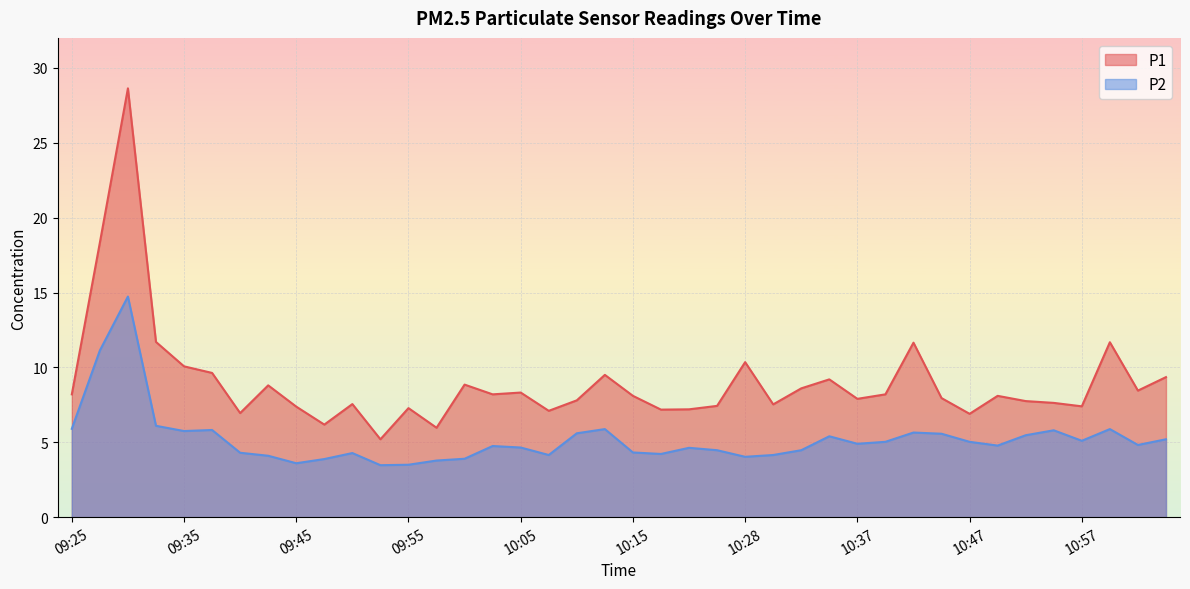

What are all the series names shown in the legend?

P1, P2